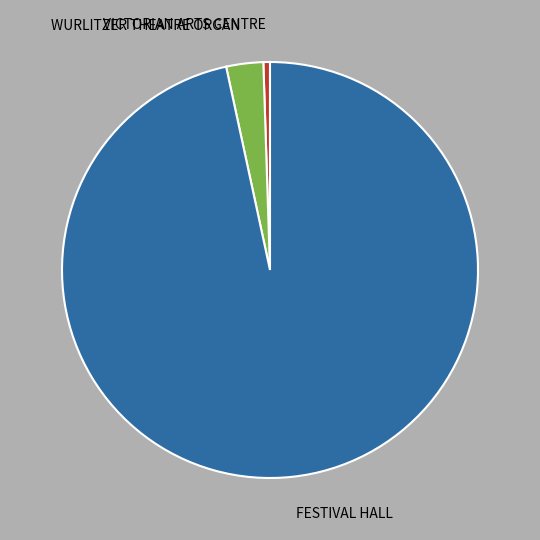

The FESTIVAL HALL slice represents 88% of the pie. True or false?

False